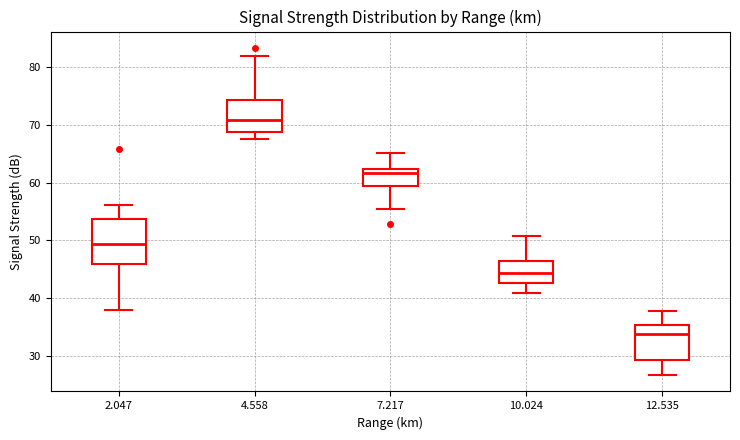

Reading left to right, transcribe this box plot: for each box, give where its median line is, the range the box spans, and where its two whiskers end, as read against the y-axis. The values are not printed on the chart, so give them approximately, as read against the axis.

2.047: median 49, box 46 to 54, whiskers 38 to 56
4.558: median 71, box 69 to 74, whiskers 68 to 82
7.217: median 62 (just below the box's upper edge), box 59 to 62, whiskers 55 to 65
10.024: median 44, box 43 to 46, whiskers 41 to 51
12.535: median 34, box 29 to 35, whiskers 27 to 38